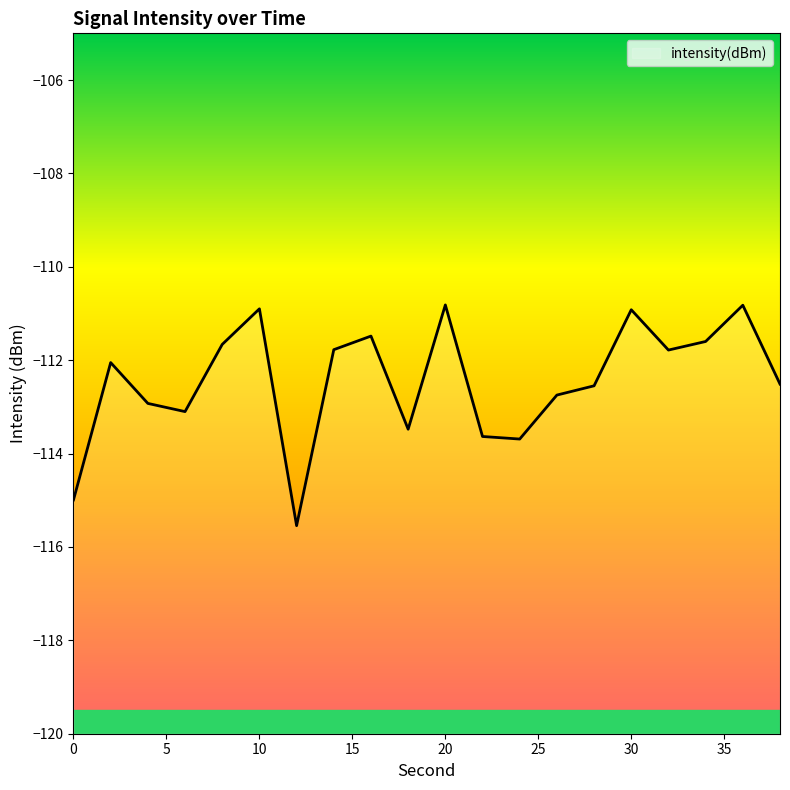

What is the value of the 7th point from the left?

-115.5